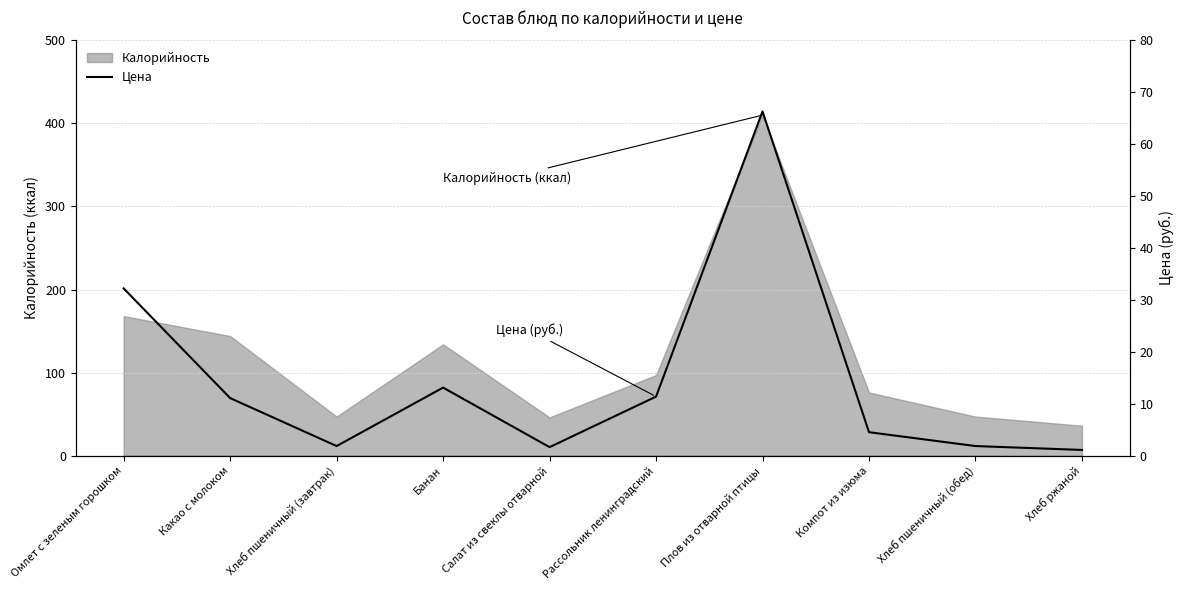

How many values exceed 11?

5